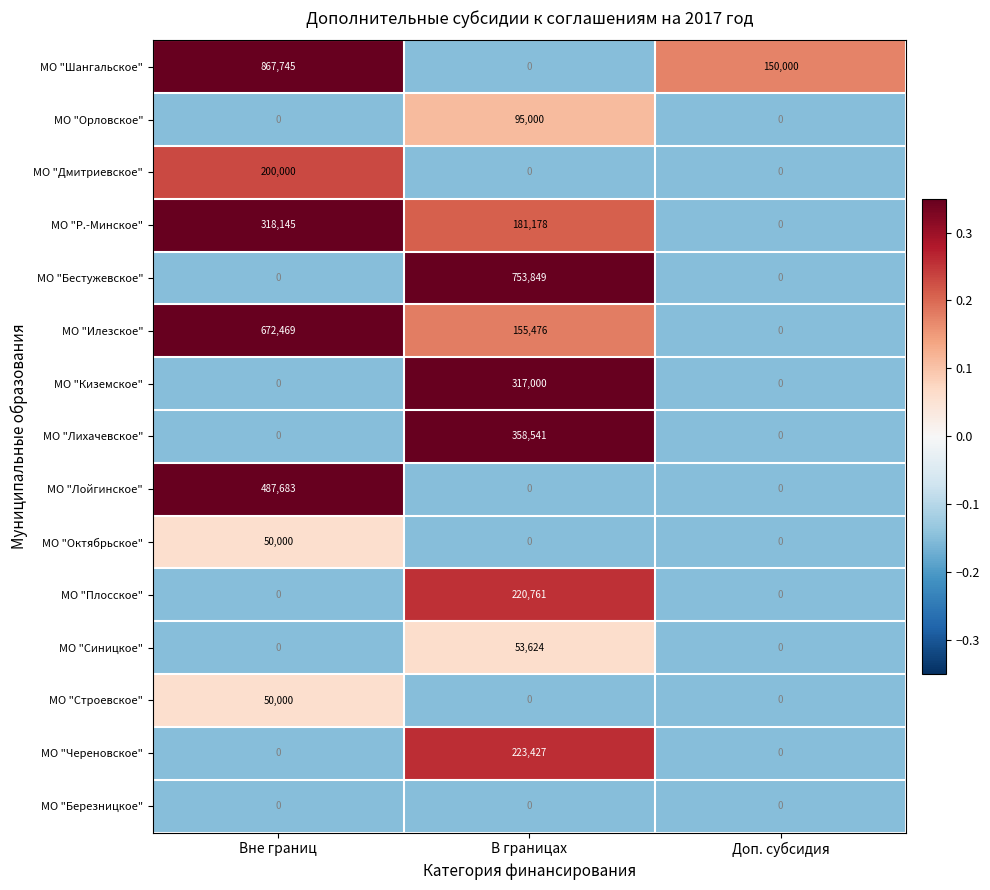

Between В границах and Доп. субсидия, which series saw the biggest shift?

МО "Бестужевское"